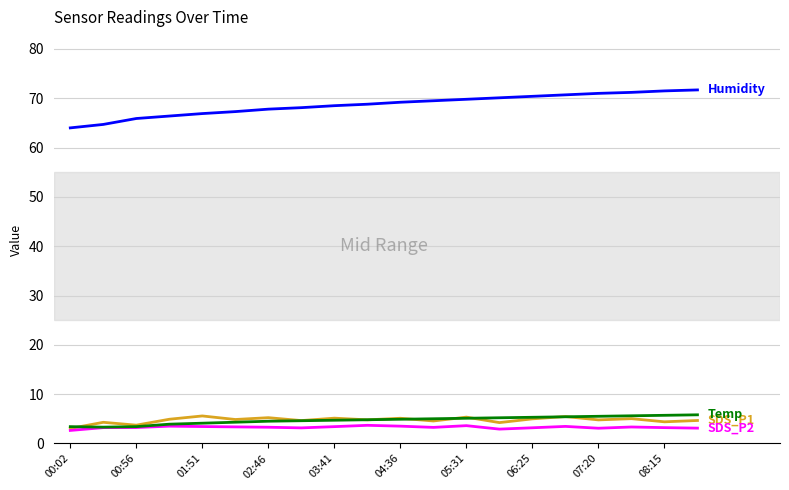

What is the smallest value displayed?

2.6